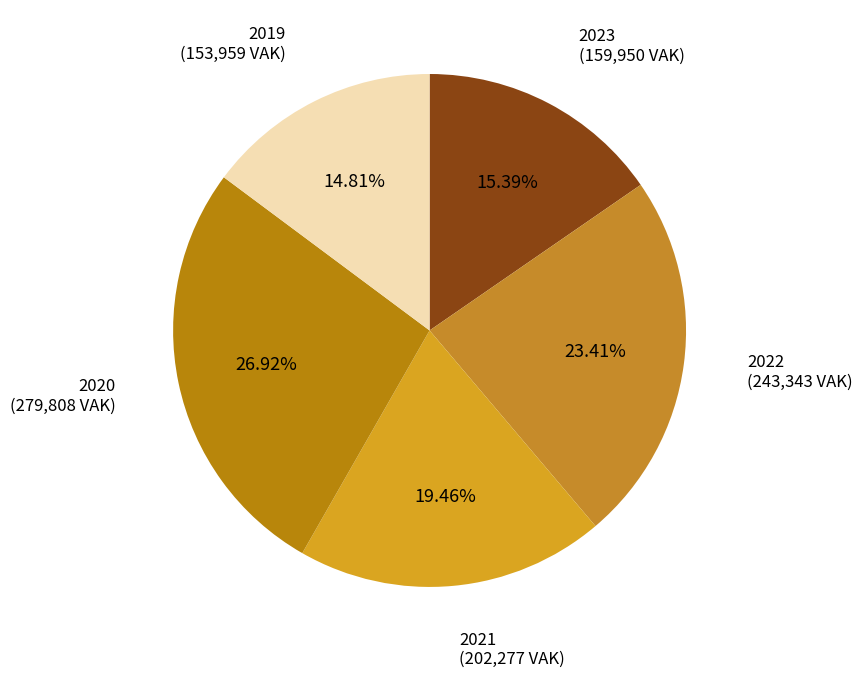

How many slices are in this pie chart?

5